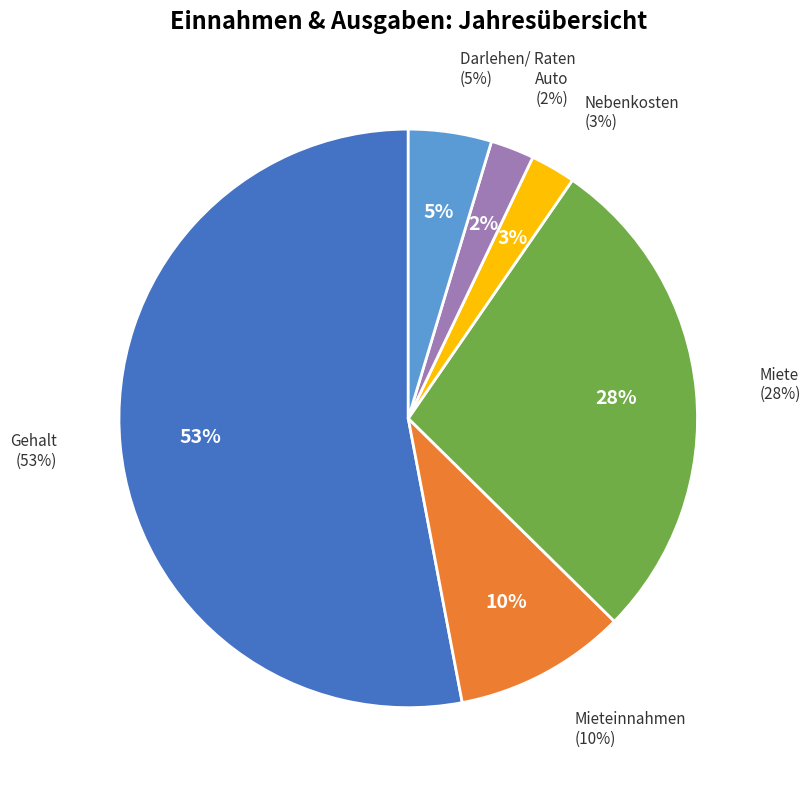

Approximately how many times larger is the value at Nebenkosten compared to Miete?

0.1